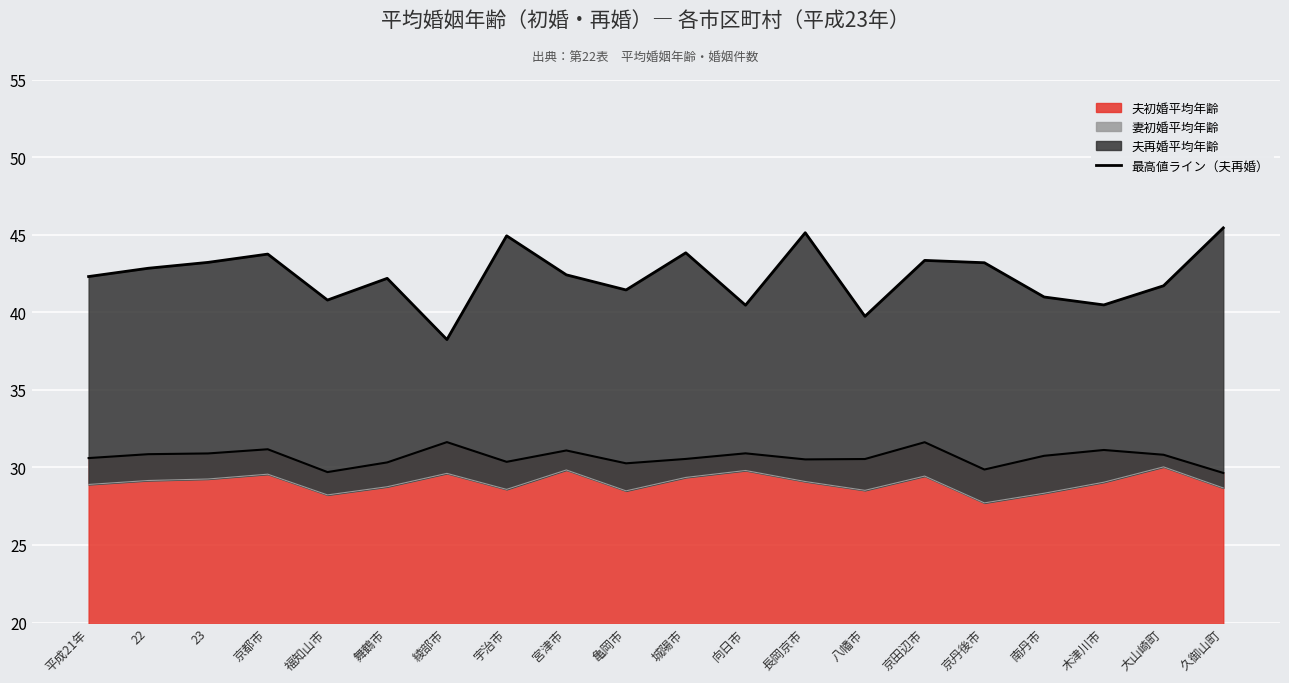

What is the maximum value shown in the chart?

45.4